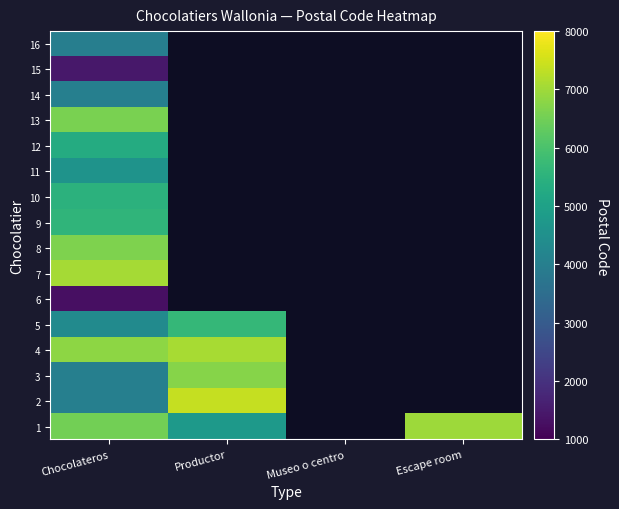

Which has a higher value, Museo o centro or Productor?

Productor